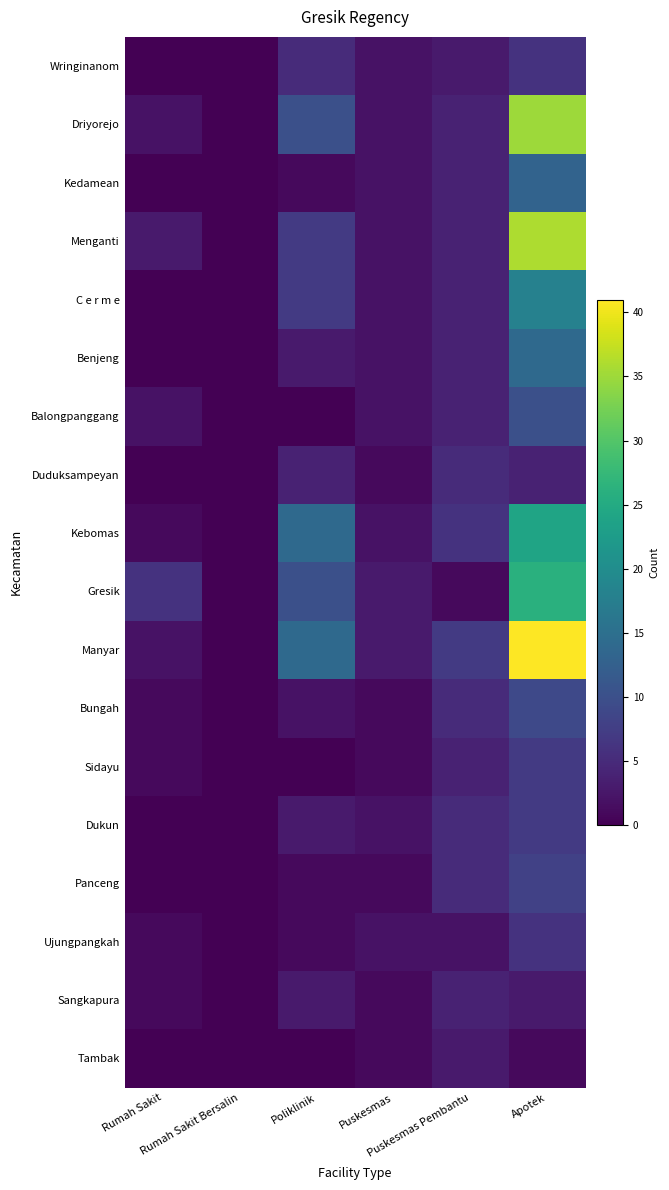

How many categories are shown in the chart?

6